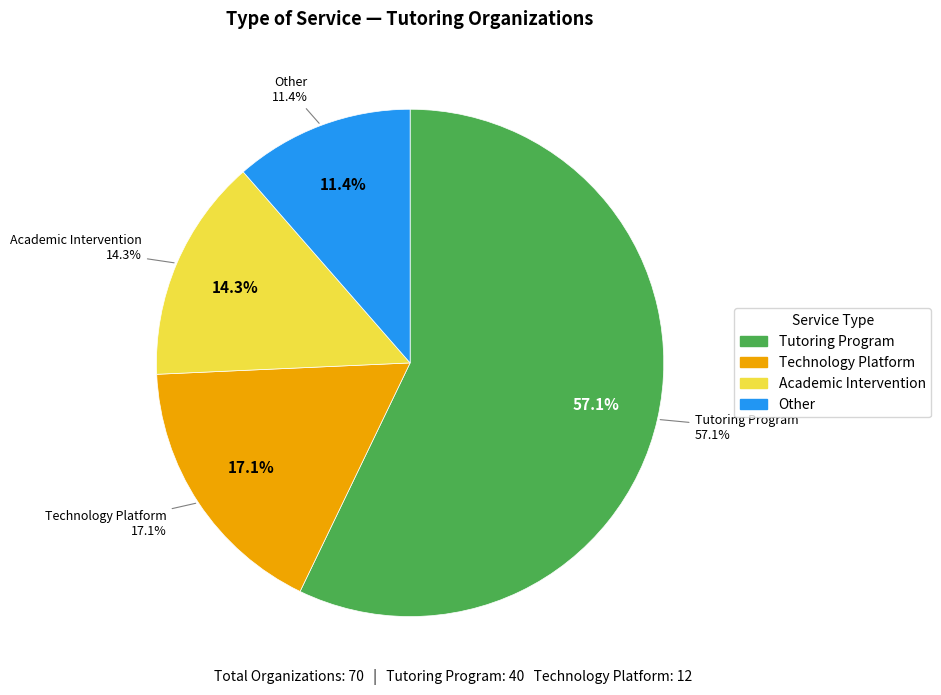

What portion of the pie excludes Other?

88.6%